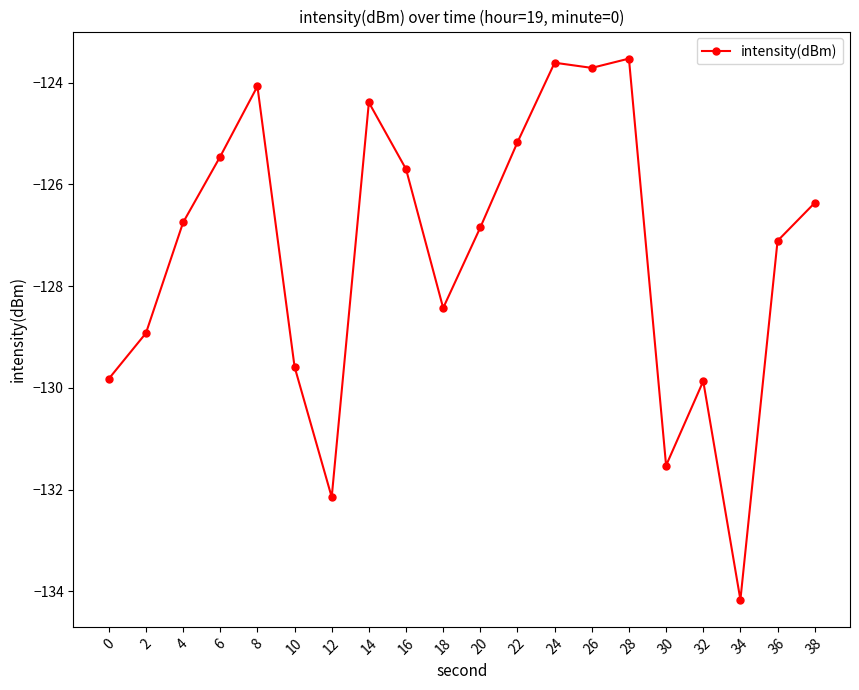

Is it true that the value at 20 is -126.8?

True